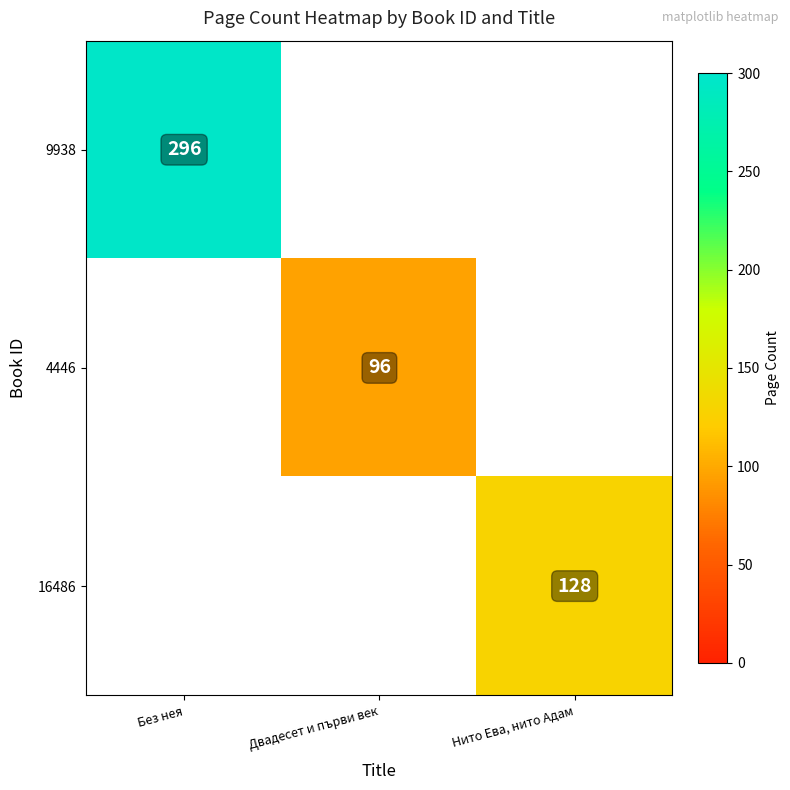

The value of 16486 at Нито Ева, нито Адам is 210. True or false?

False